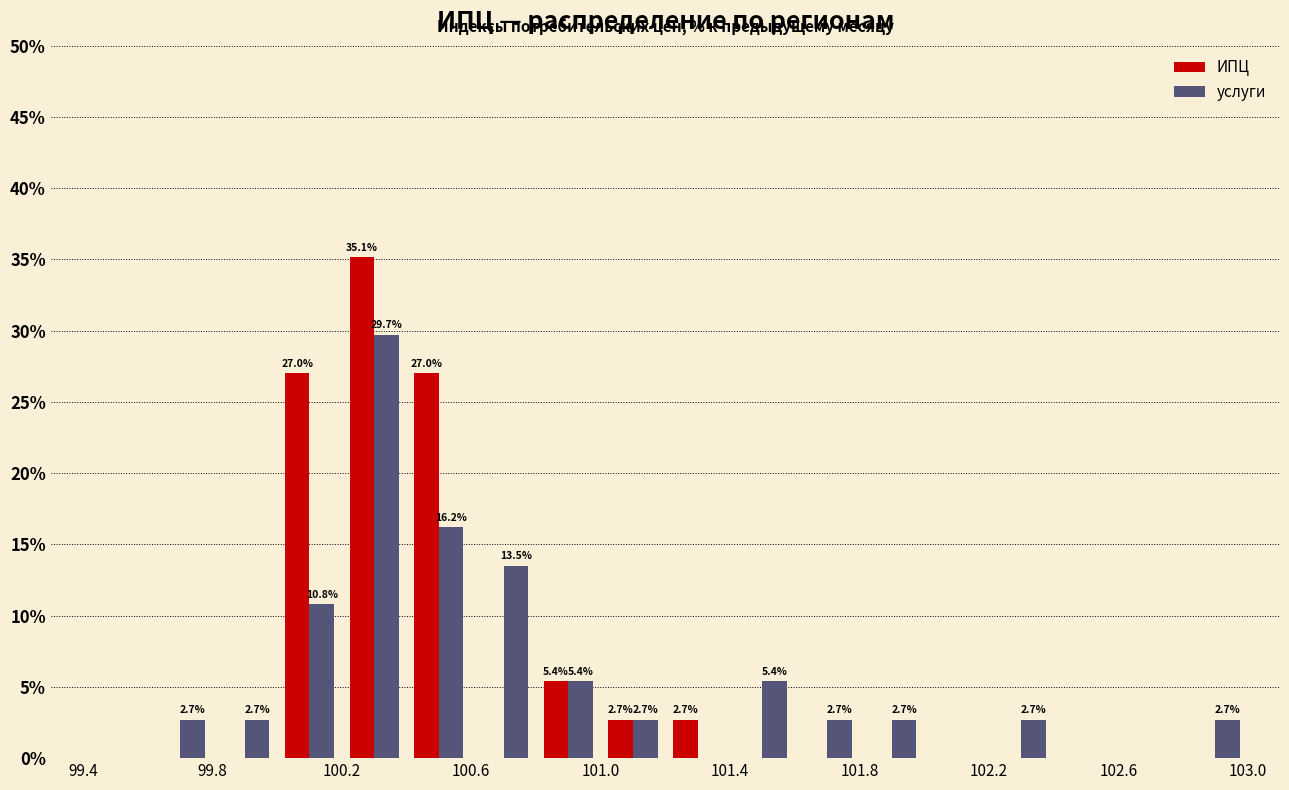

In the ИПЦ series, which range on the x-axis has the tallest bar?

100.2 to 100.4